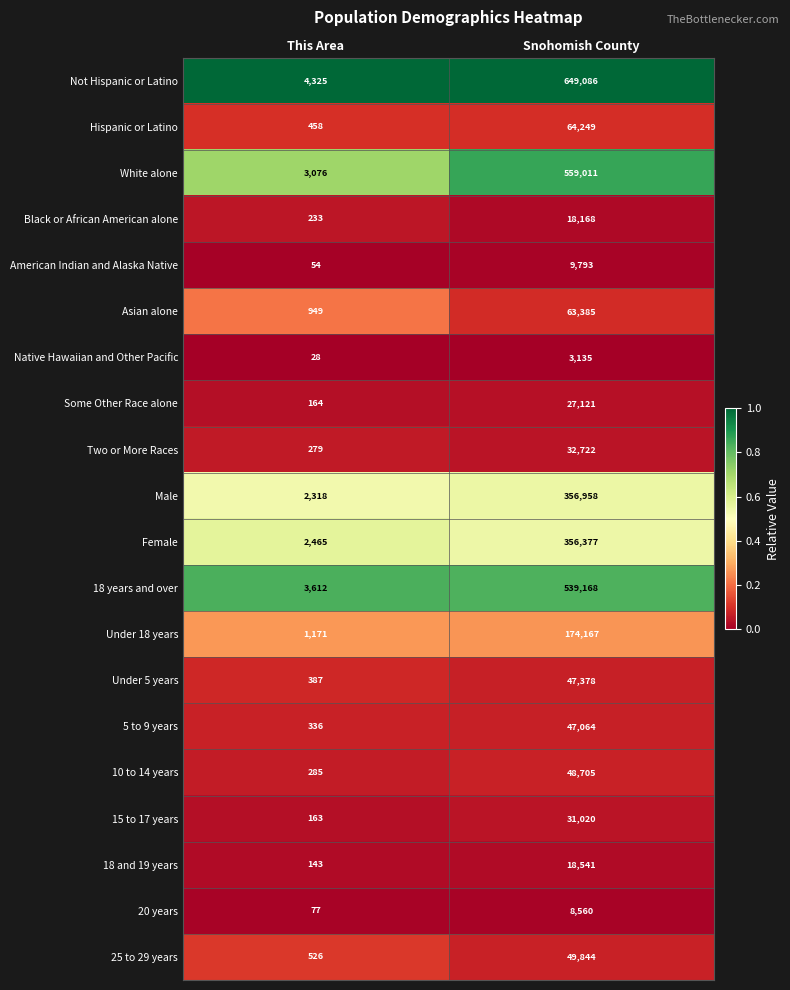

Read the 18 and 19 years value at Snohomish County, to the nearest 50.

18550